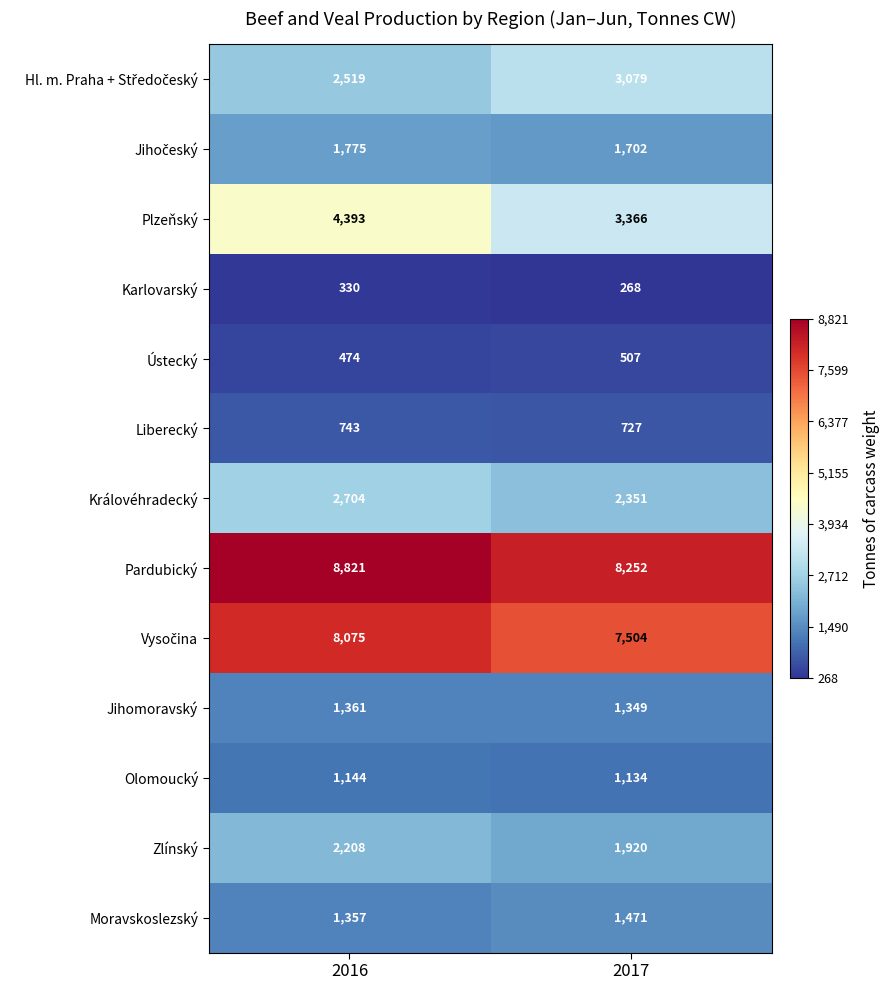

At which category is the sum across all series the highest?

2016